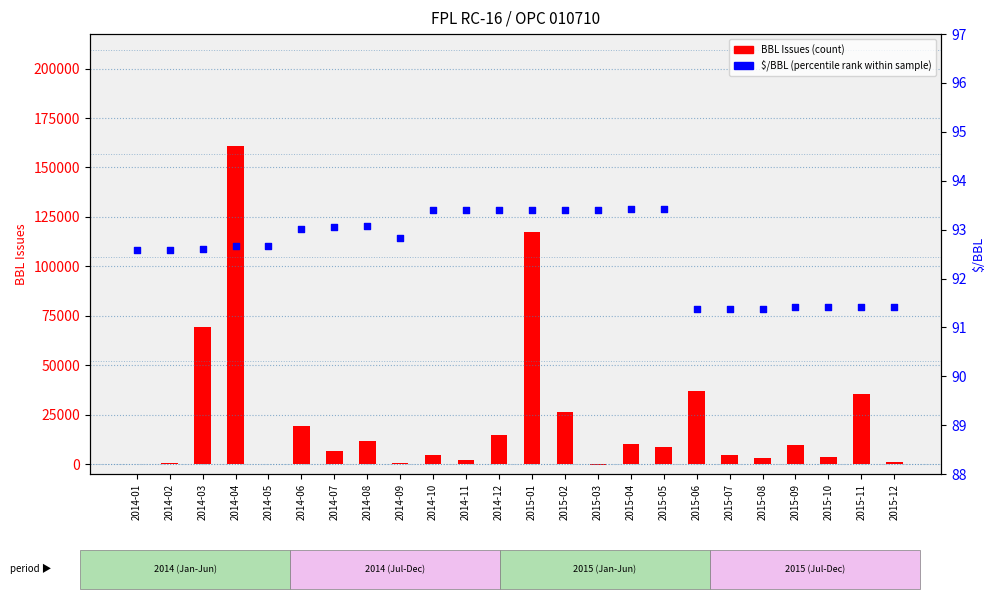

What is the total value across all series at 2015-02?

26649.4